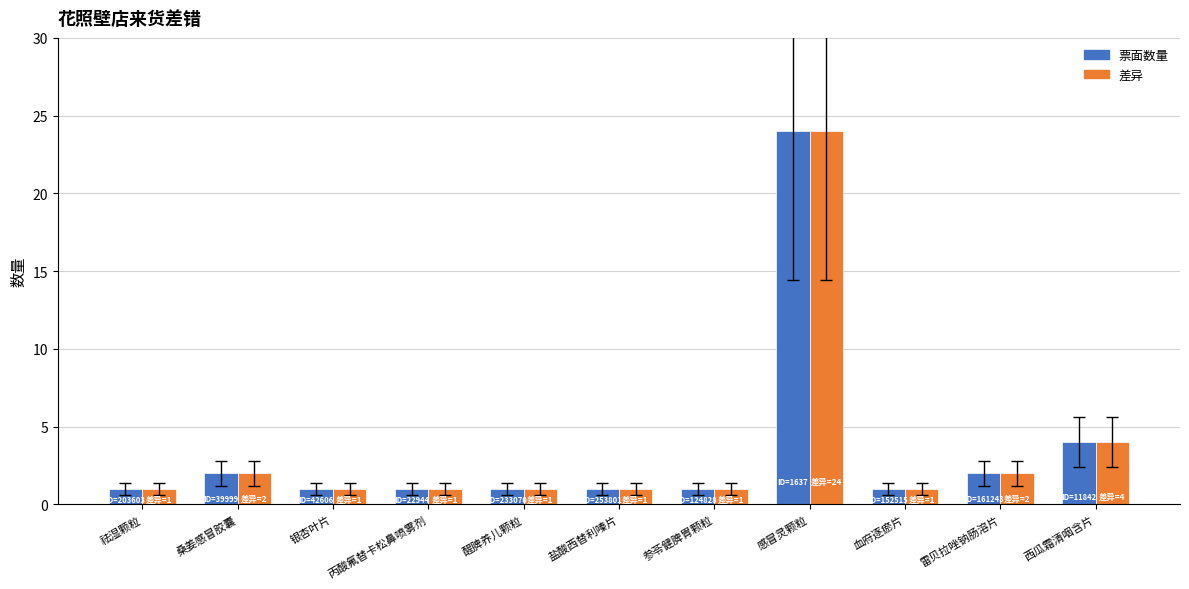

At how many categories does at least one series exceed 7?

1